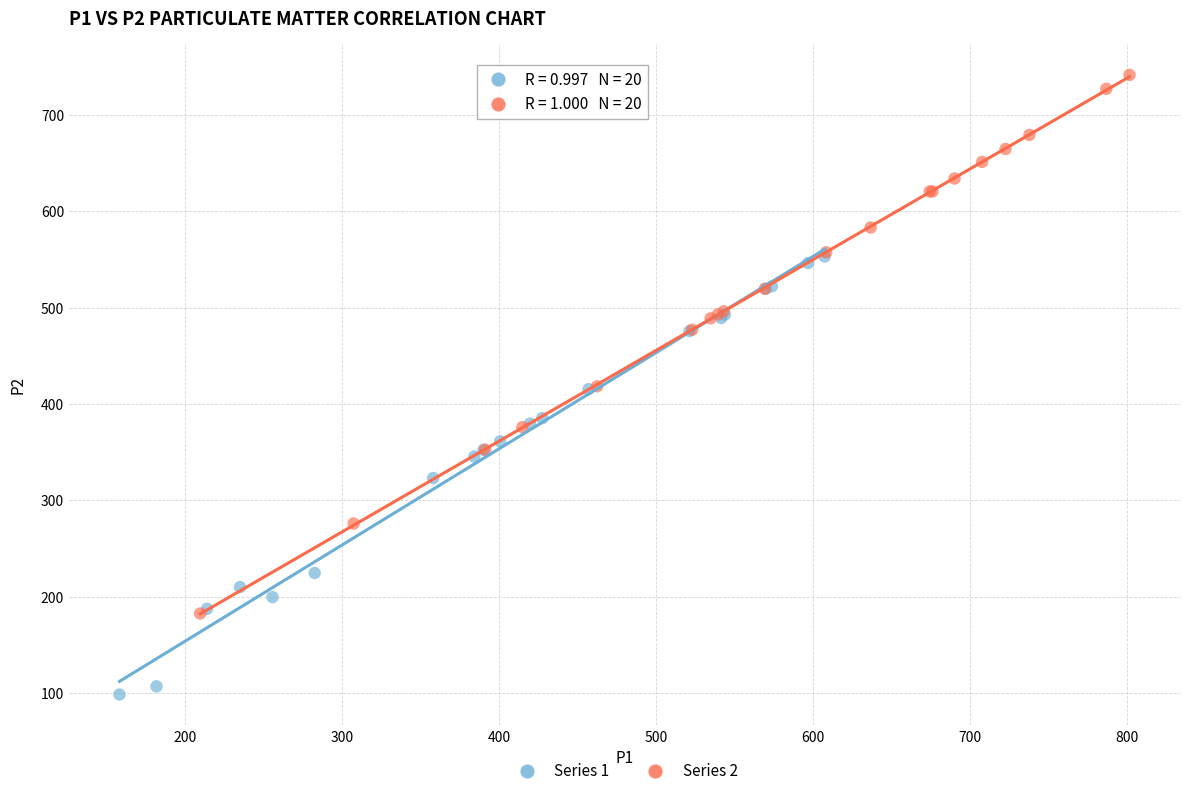

Which series has the largest Y range (max minus min)?

Series 2